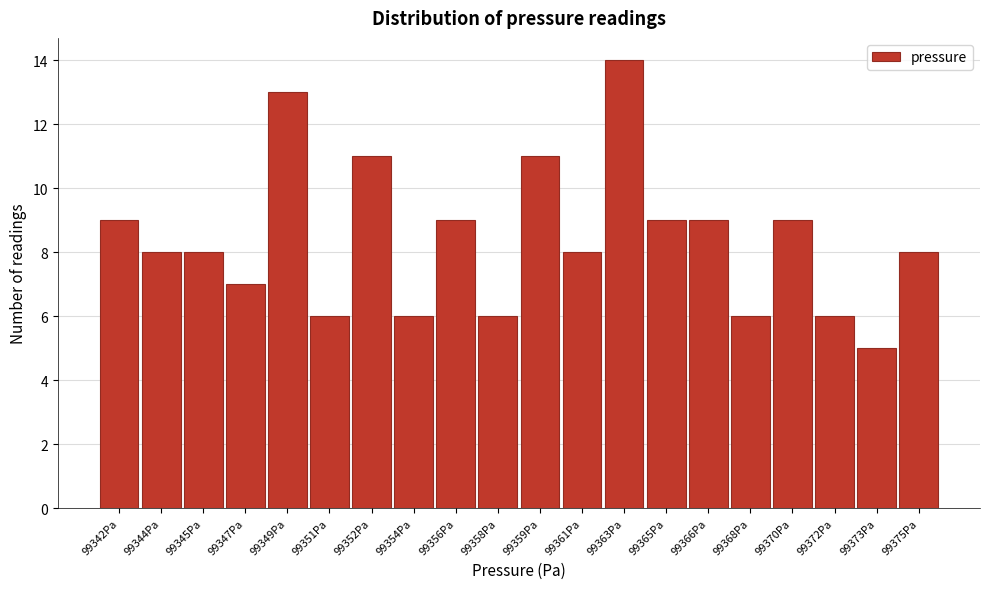

Reading left to right, extract all data points from this chart.

9	8	8	7	13	6	11	6	9	6	11	8	14	9	9	6	9	6	5	8